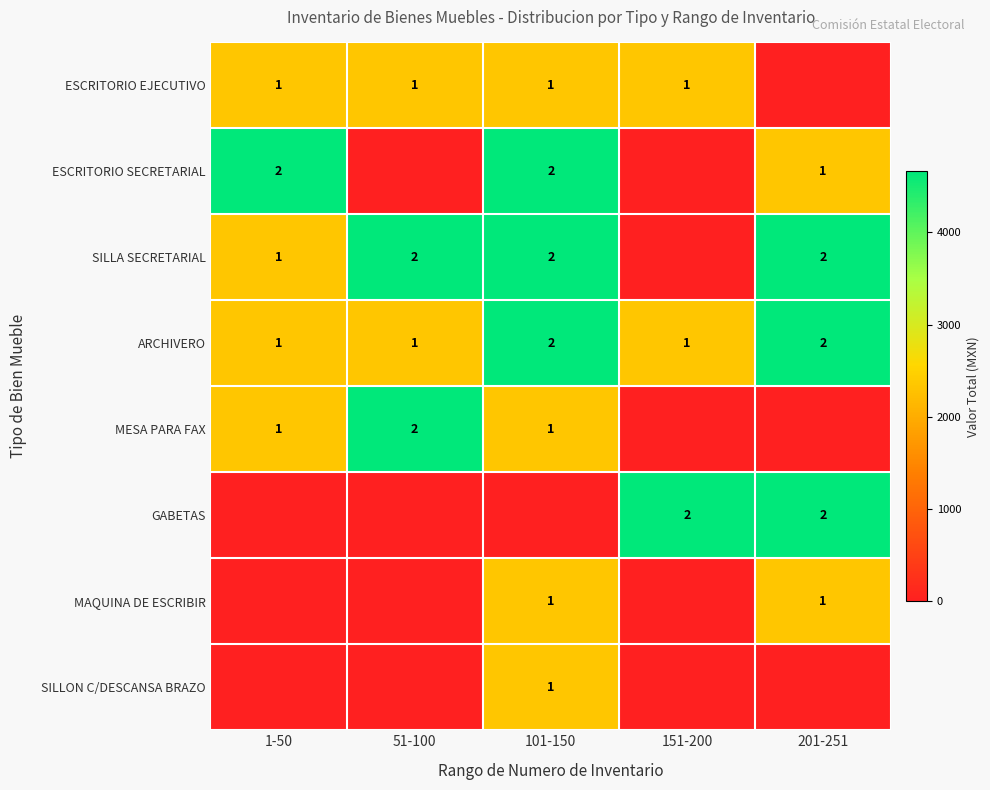

Is the value of ESCRITORIO EJECUTIVO at 151-200 greater than the value of GABETAS at 201-251?

No